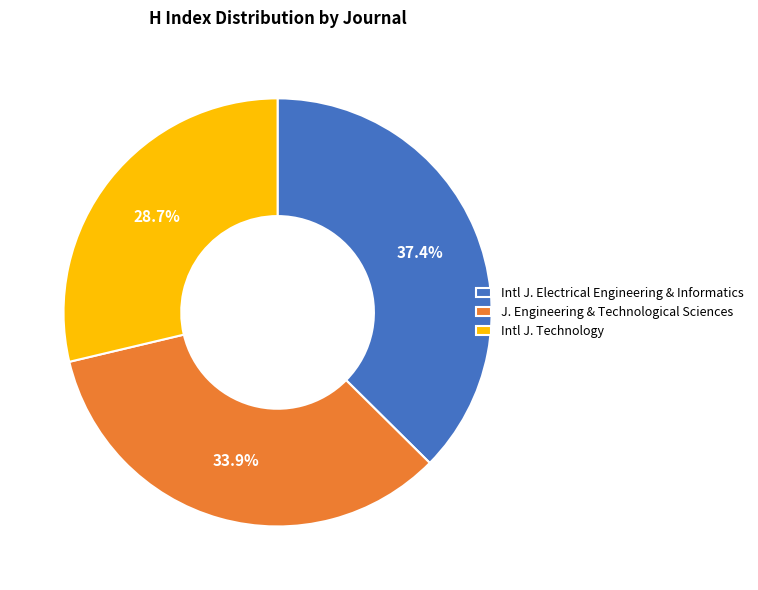

Do Intl J. Technology and J. Engineering & Technological Sciences together represent more than half of the pie?

Yes